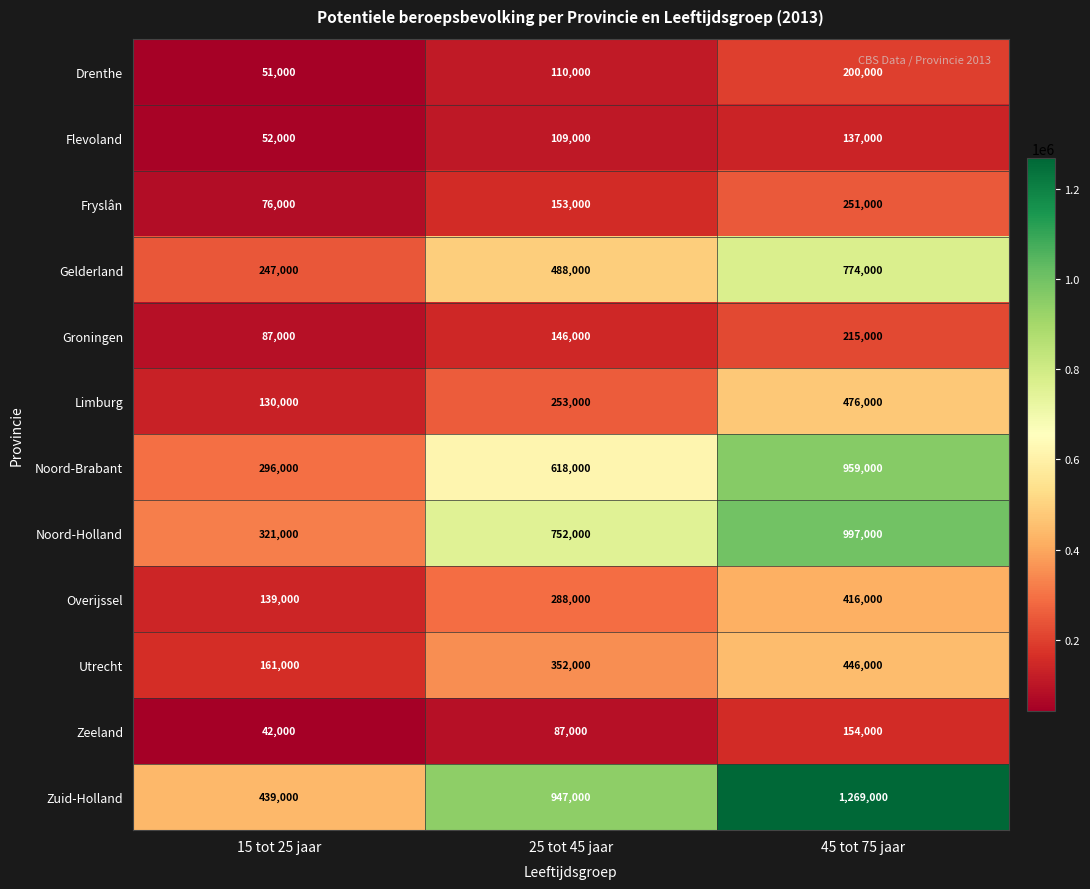

The value of Utrecht at 45 tot 75 jaar is 446000. True or false?

True